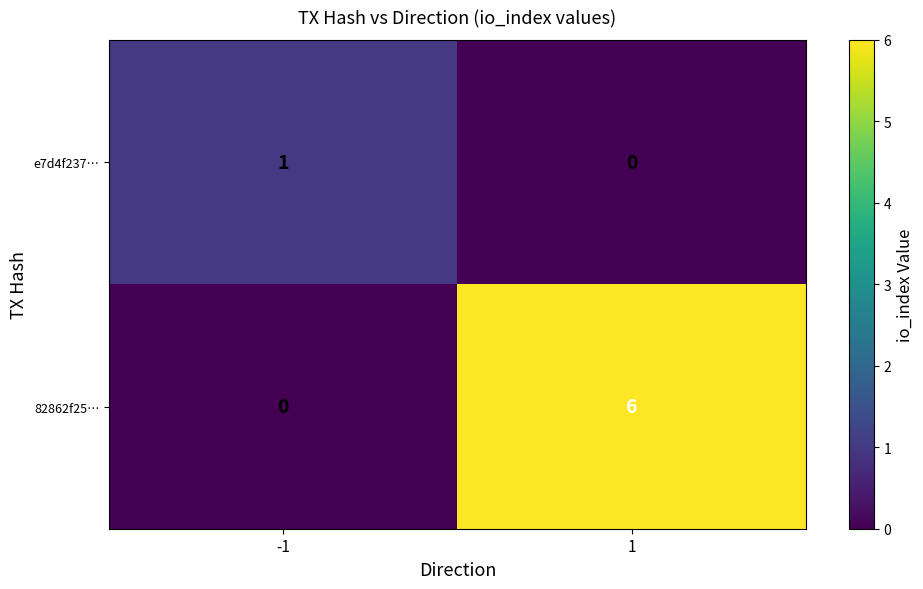

Between -1 and 1, which series saw the biggest shift?

82862f25…